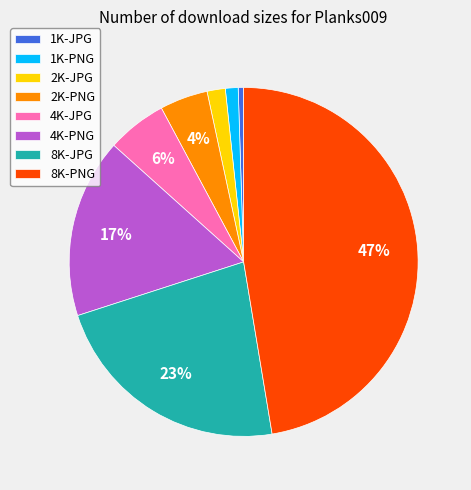

Which has a higher value, 2K-PNG or 8K-PNG?

8K-PNG